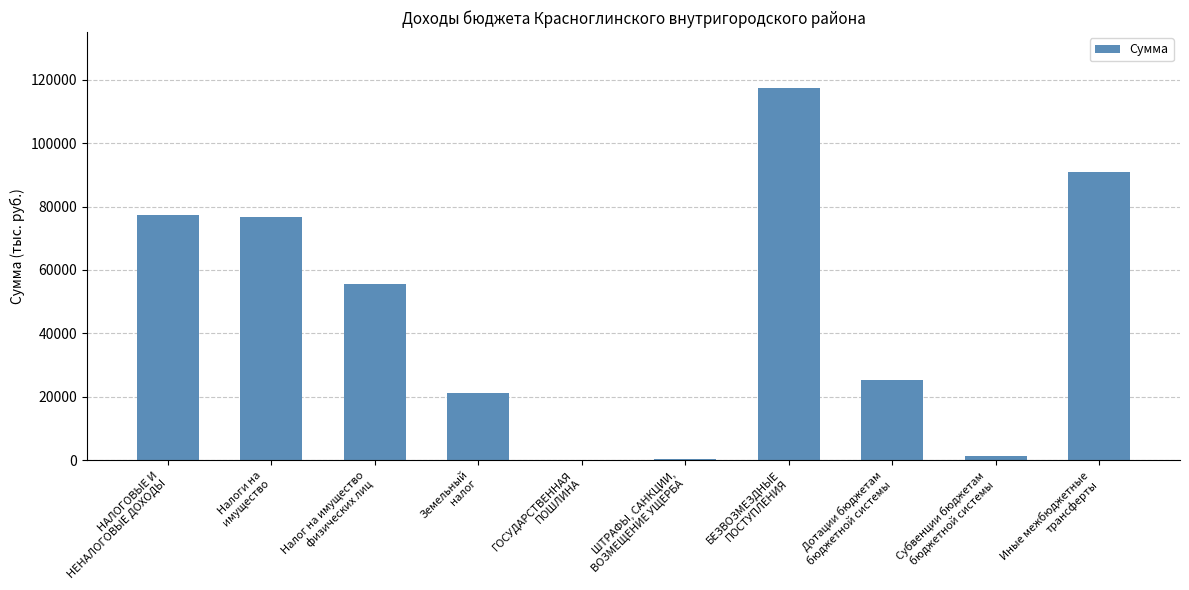

What is the sum of all values?

465929.4